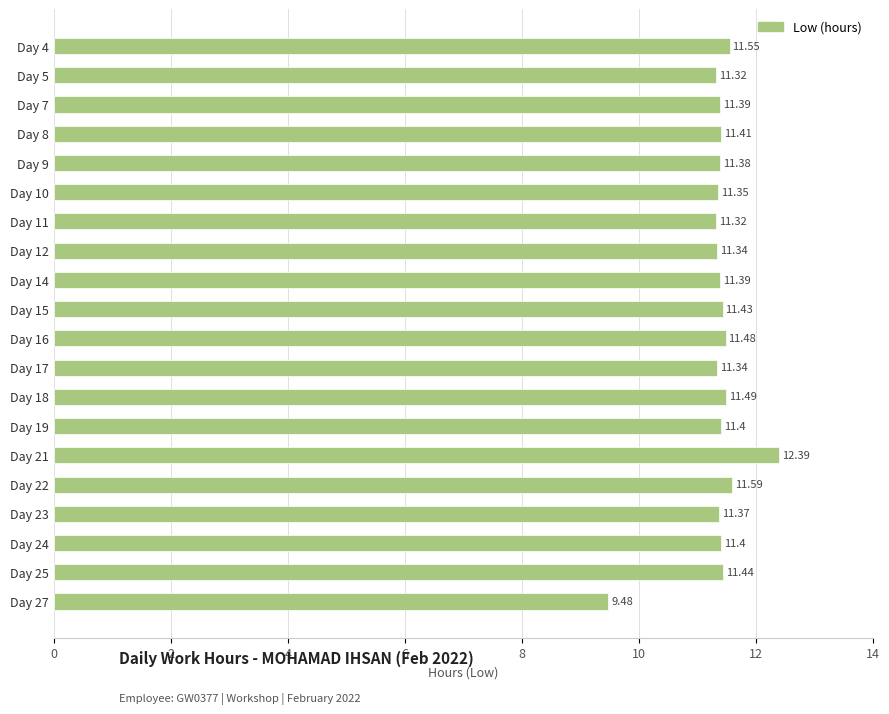

What is the sum of all values?

227.3